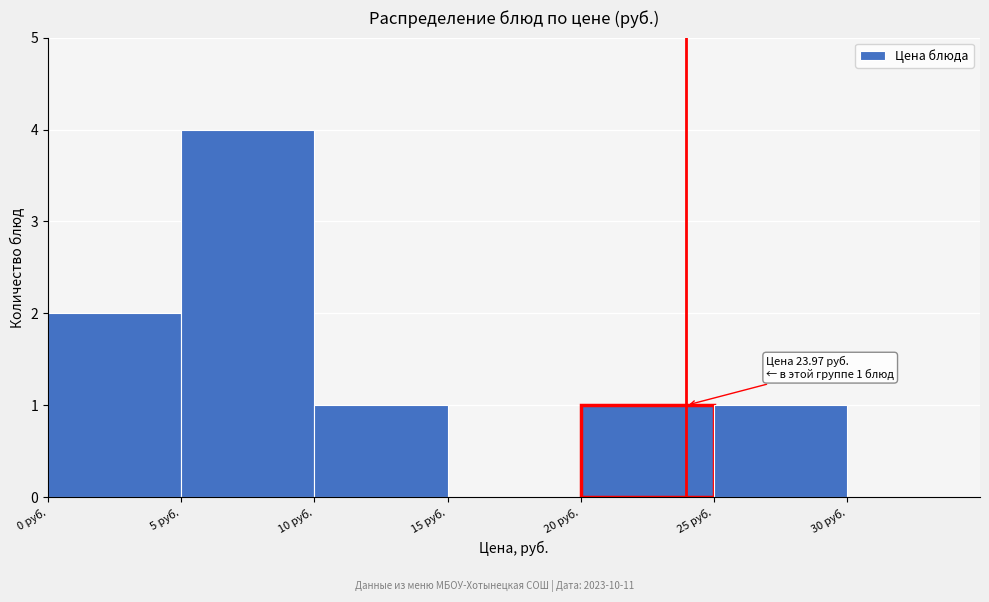

Which range on the x-axis has the tallest bar?

5 to 10